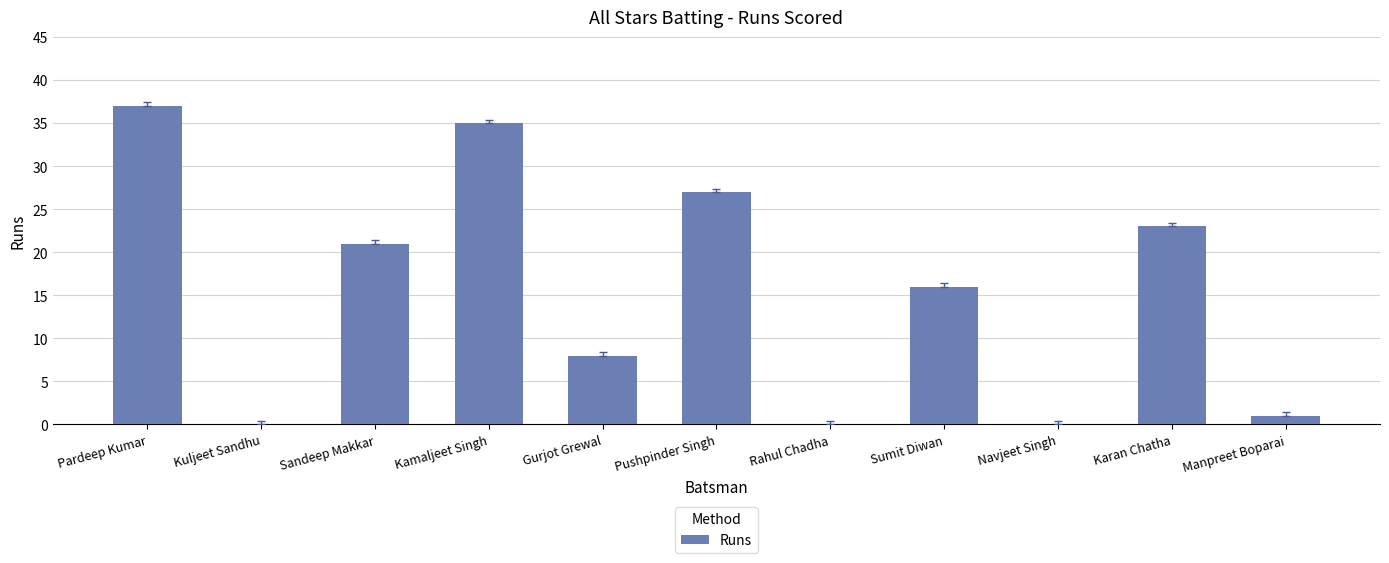

Between Sandeep Makkar and Rahul Chadha, which is larger?

Sandeep Makkar